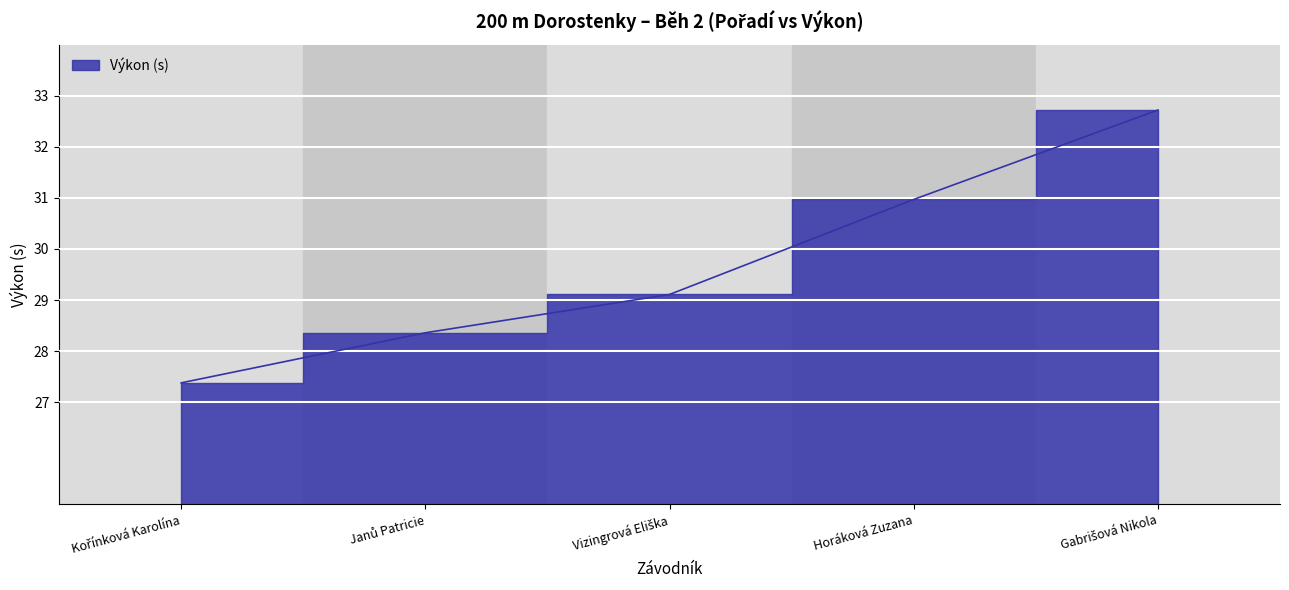

What is the difference between the second highest and minimum values?

3.6